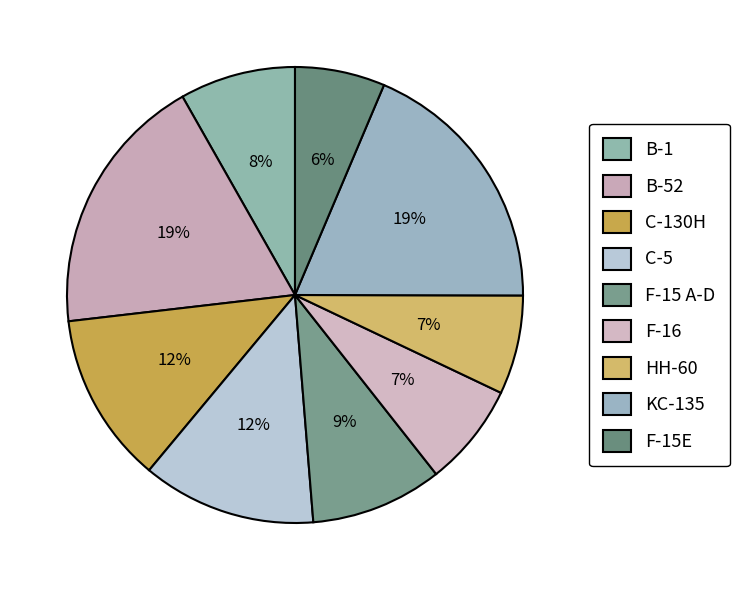

Does B-1 account for over 50% of the chart?

No